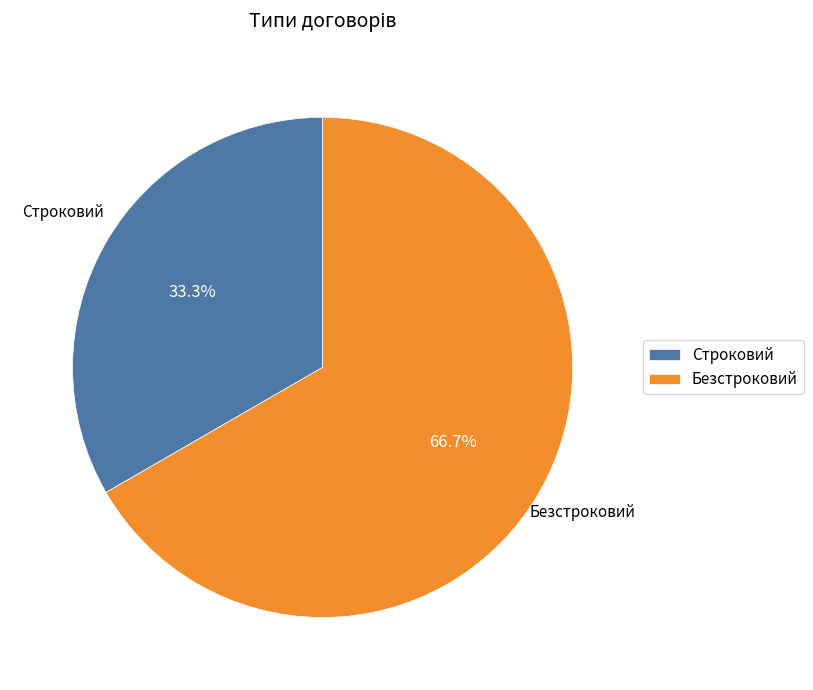

Count the number of slices in the pie.

2